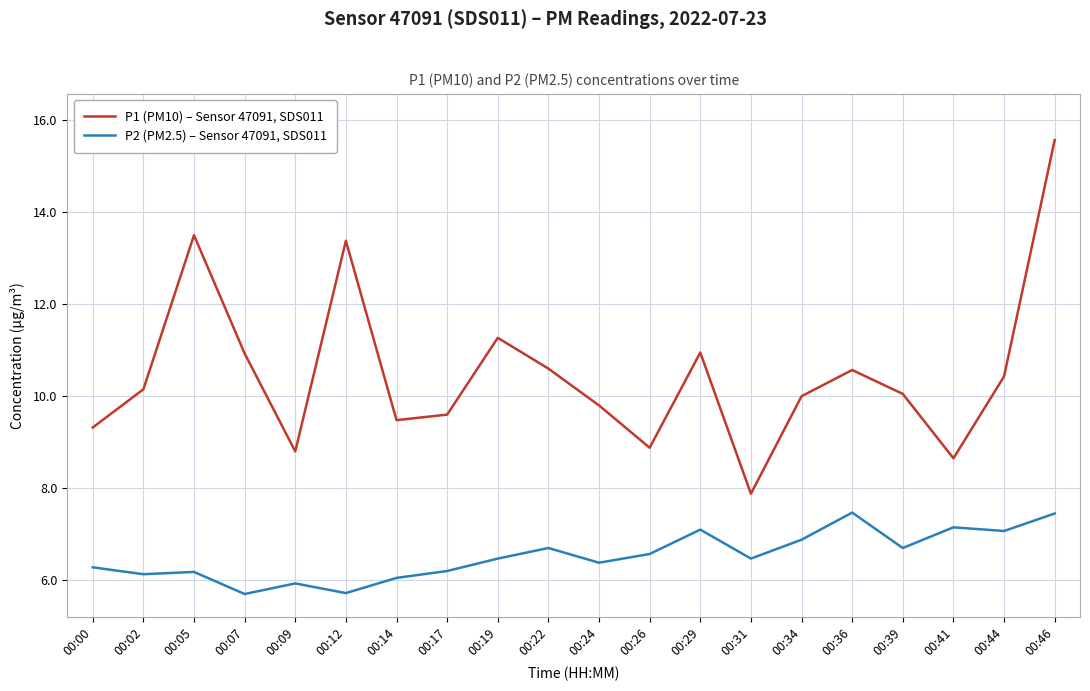

Which series changed the most between 00:17 and 00:34?

P2 (PM2.5) – Sensor 47091, SDS011